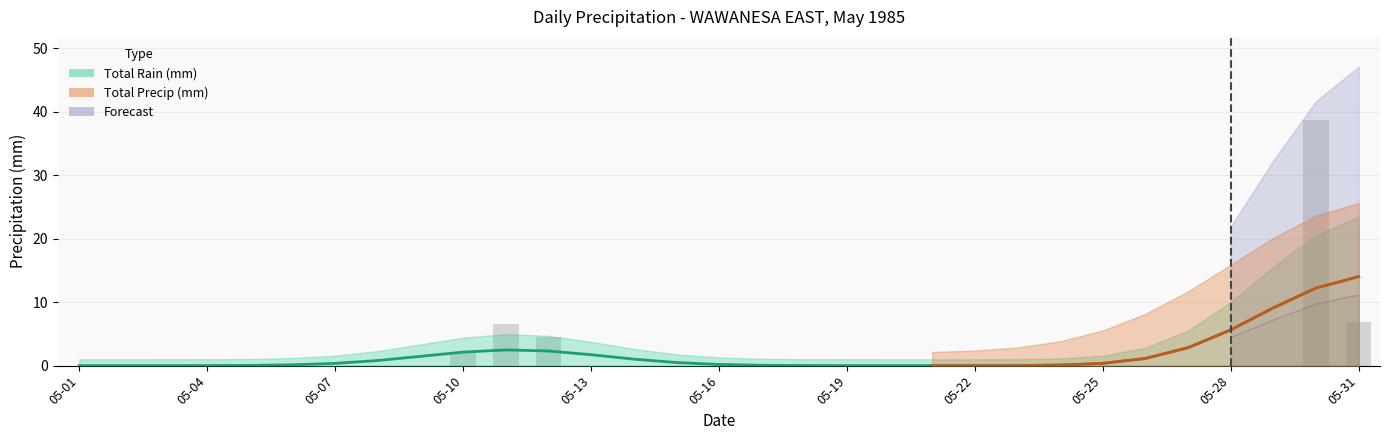

How many bars are there in total?

31